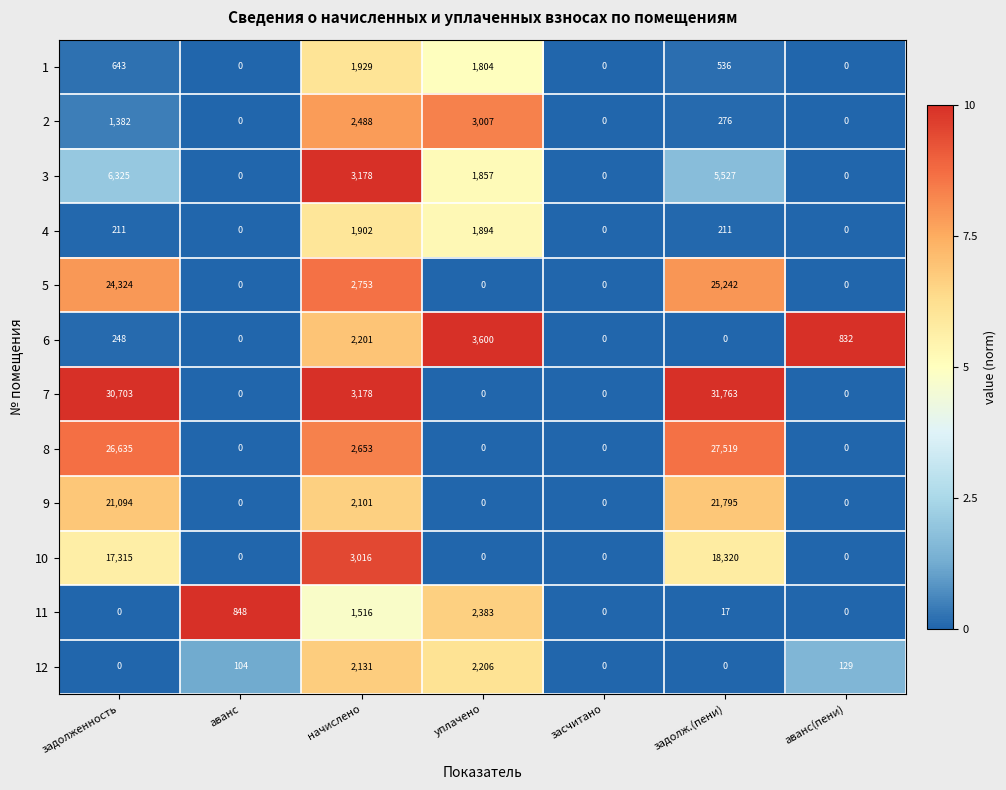

The 8 series shows -16954 at аванс(пени). True or false?

False